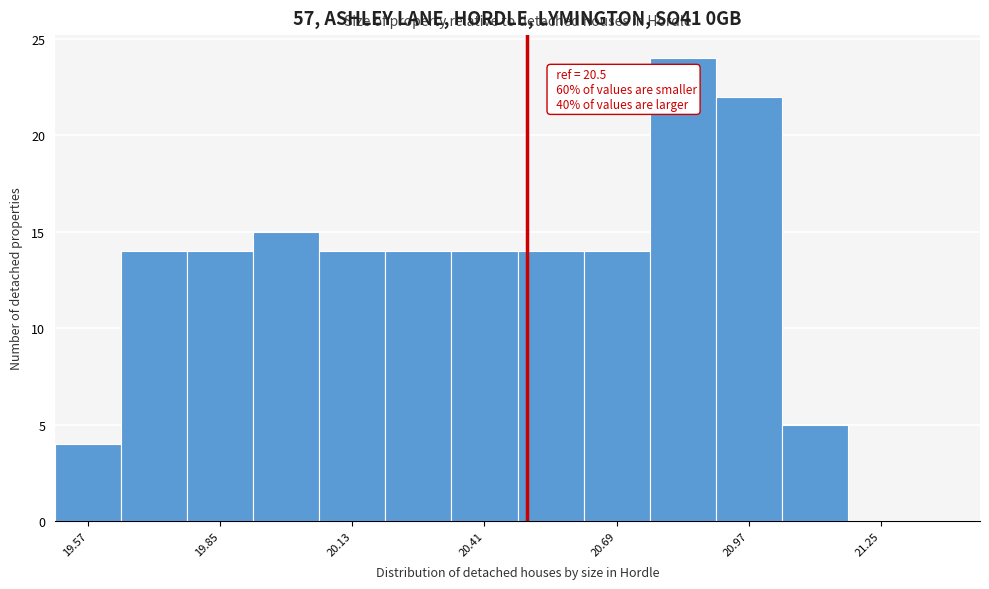

Read against the x-axis, roughly where is the centre of the tallest bar?

20.85